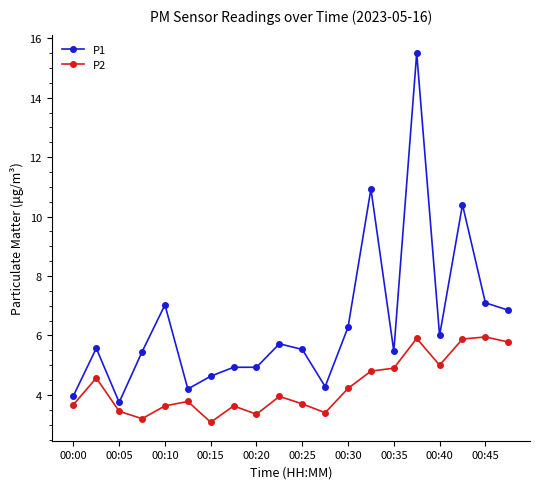

True or false: P2 has more than 0 points higher than both neighbors.

True